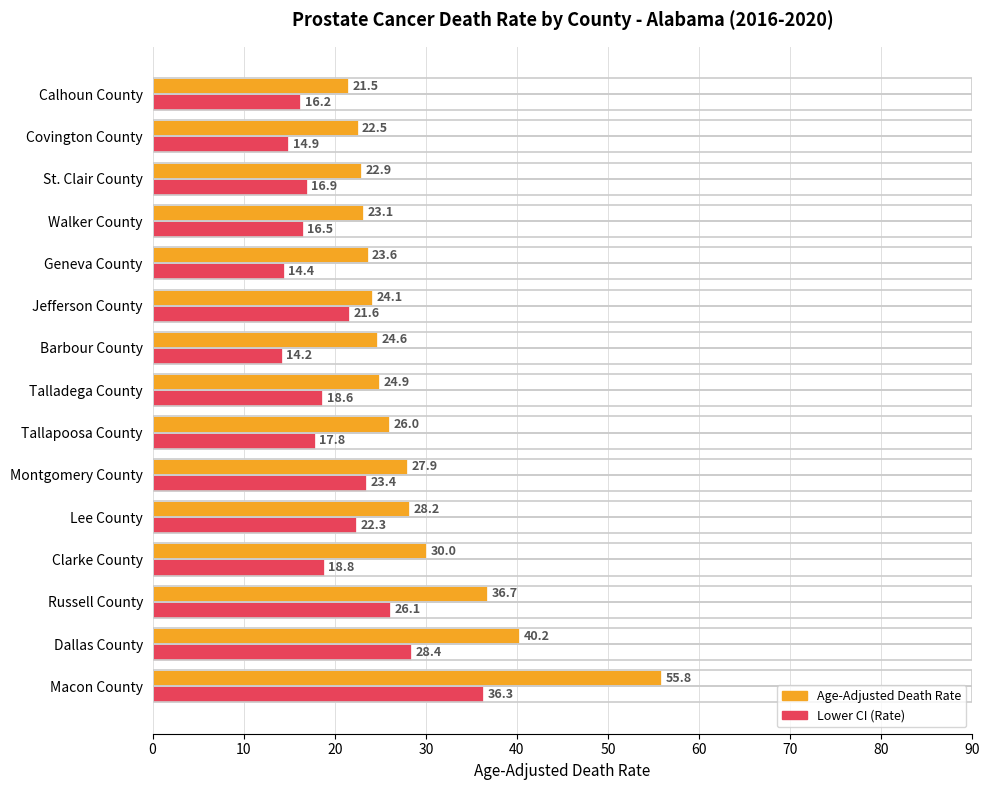

How many series are shown in this chart?

2